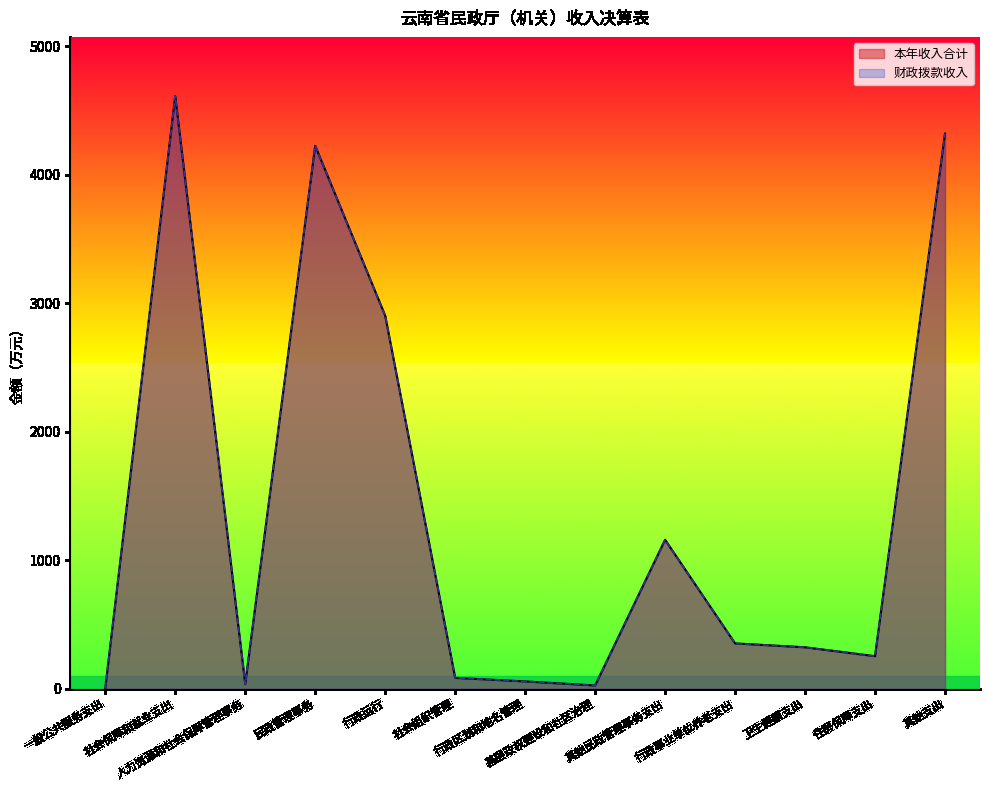

True or false: 本年收入合计 and 财政拨款收入 intersect in this chart.

False